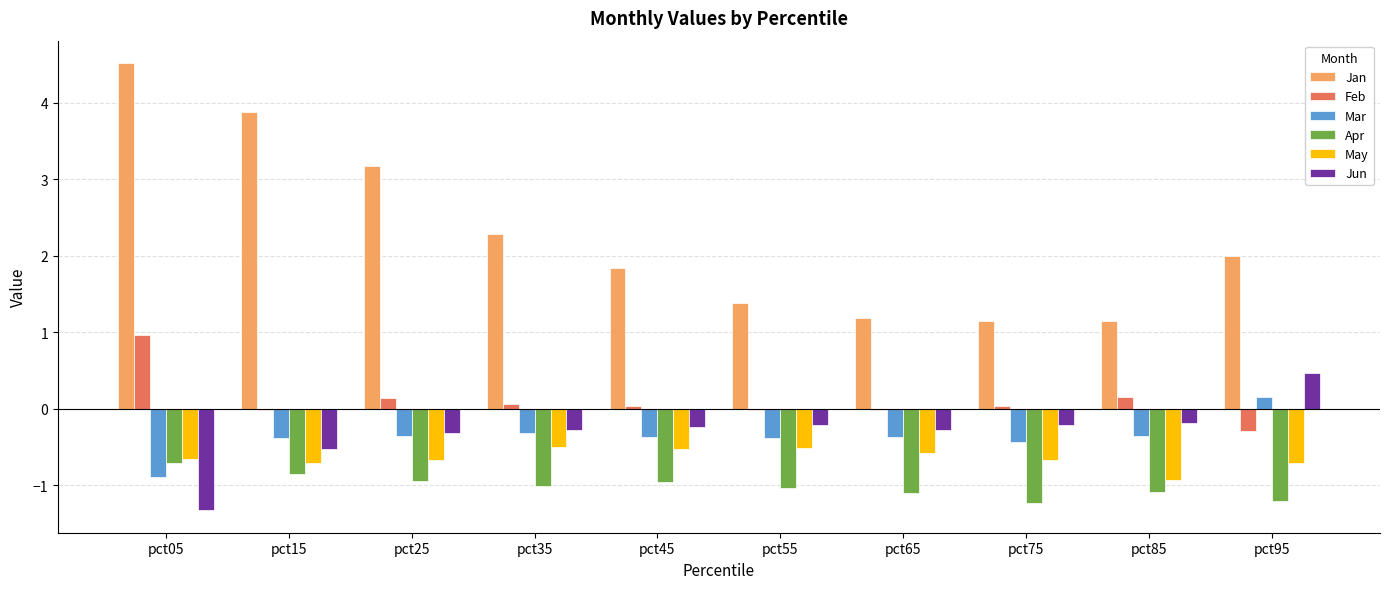

Is it true that Apr equals -0.7 at pct05?

True